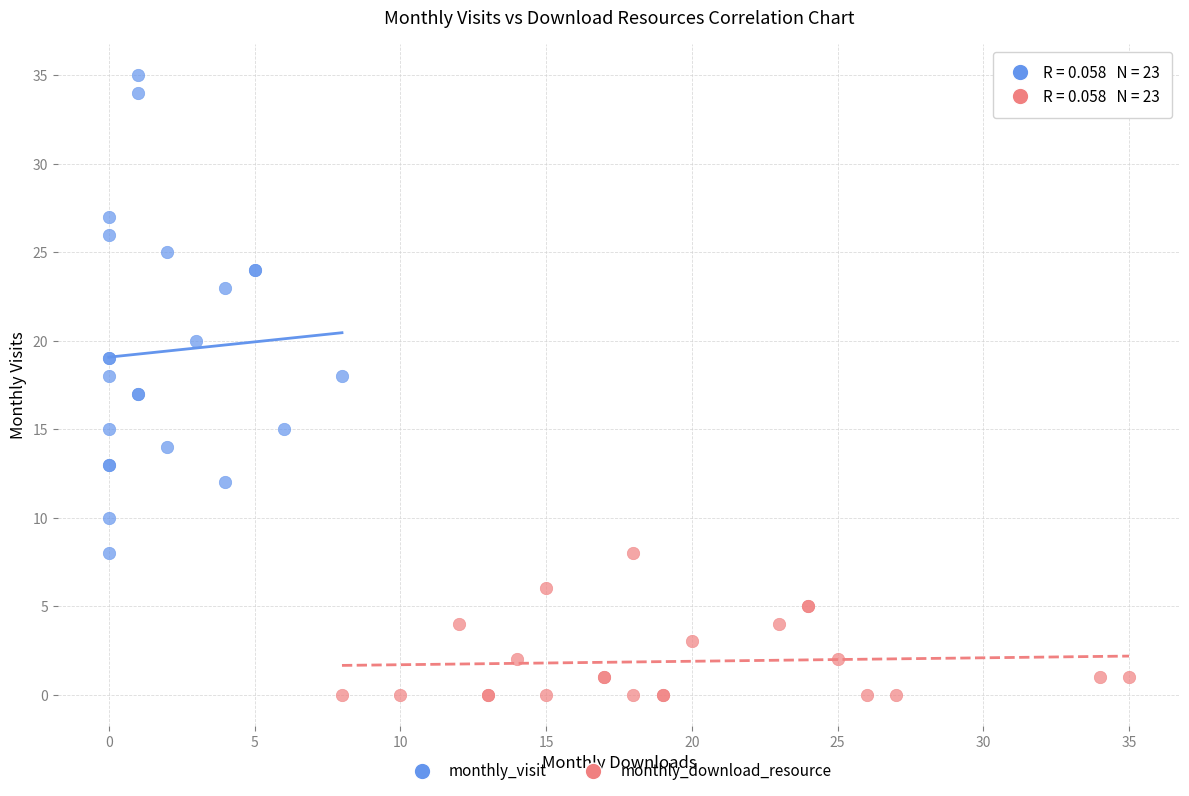

Which series reaches the maximum Y coordinate?

monthly_visit